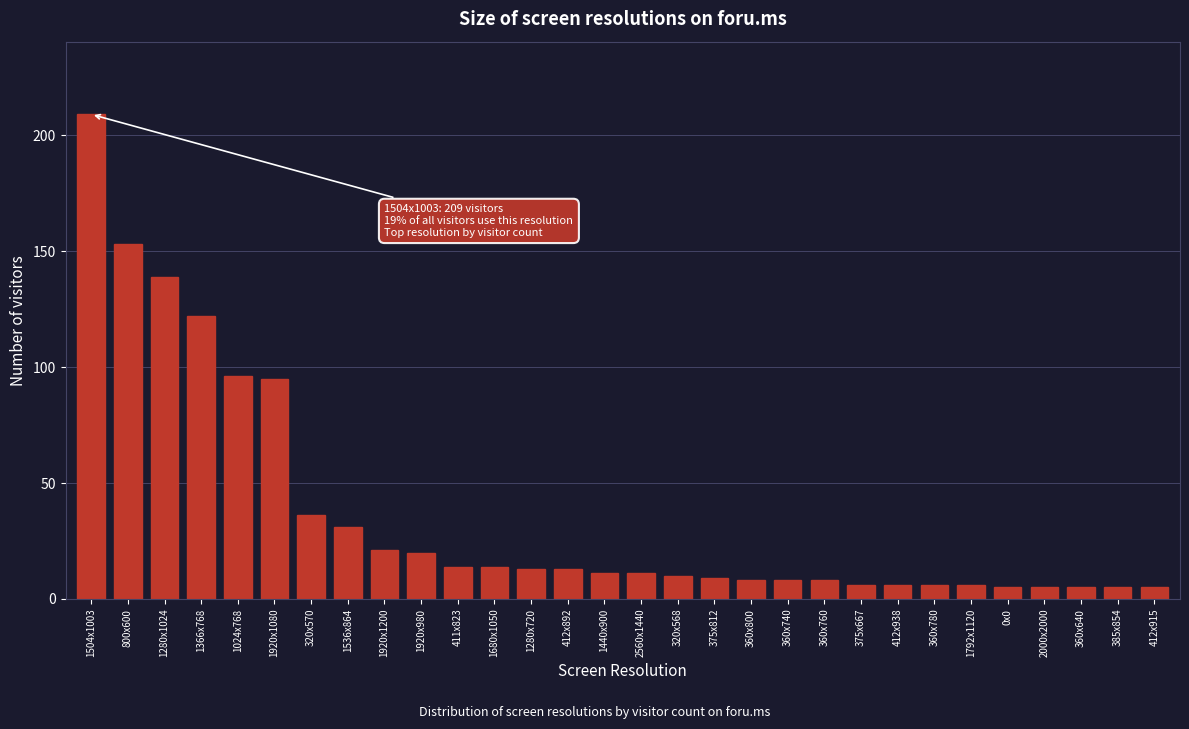

Reading right to left, extract all data points from this chart.

412x915=5	385x854=5	360x640=5	2000x2000=5	0x0=5	1792x1120=6	360x780=6	412x938=6	375x667=6	360x760=8	360x740=8	360x800=8	375x812=9	320x568=10	2560x1440=11	1440x900=11	412x892=13	1280x720=13	1680x1050=14	411x823=14	1920x980=20	1920x1200=21	1536x864=31	320x570=36	1920x1080=95	1024x768=96	1366x768=122	1280x1024=139	800x600=153	1504x1003=209